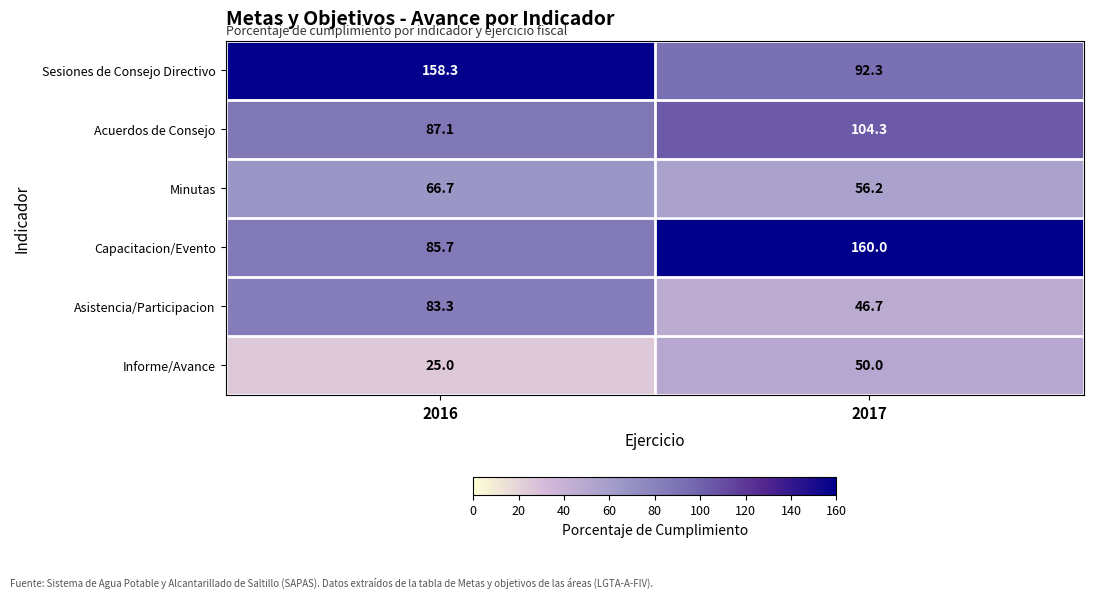

At 2016, list the series in order from largest to smallest.

Sesiones de Consejo Directivo, Acuerdos de Consejo, Capacitacion/Evento, Asistencia/Participacion, Minutas, Informe/Avance